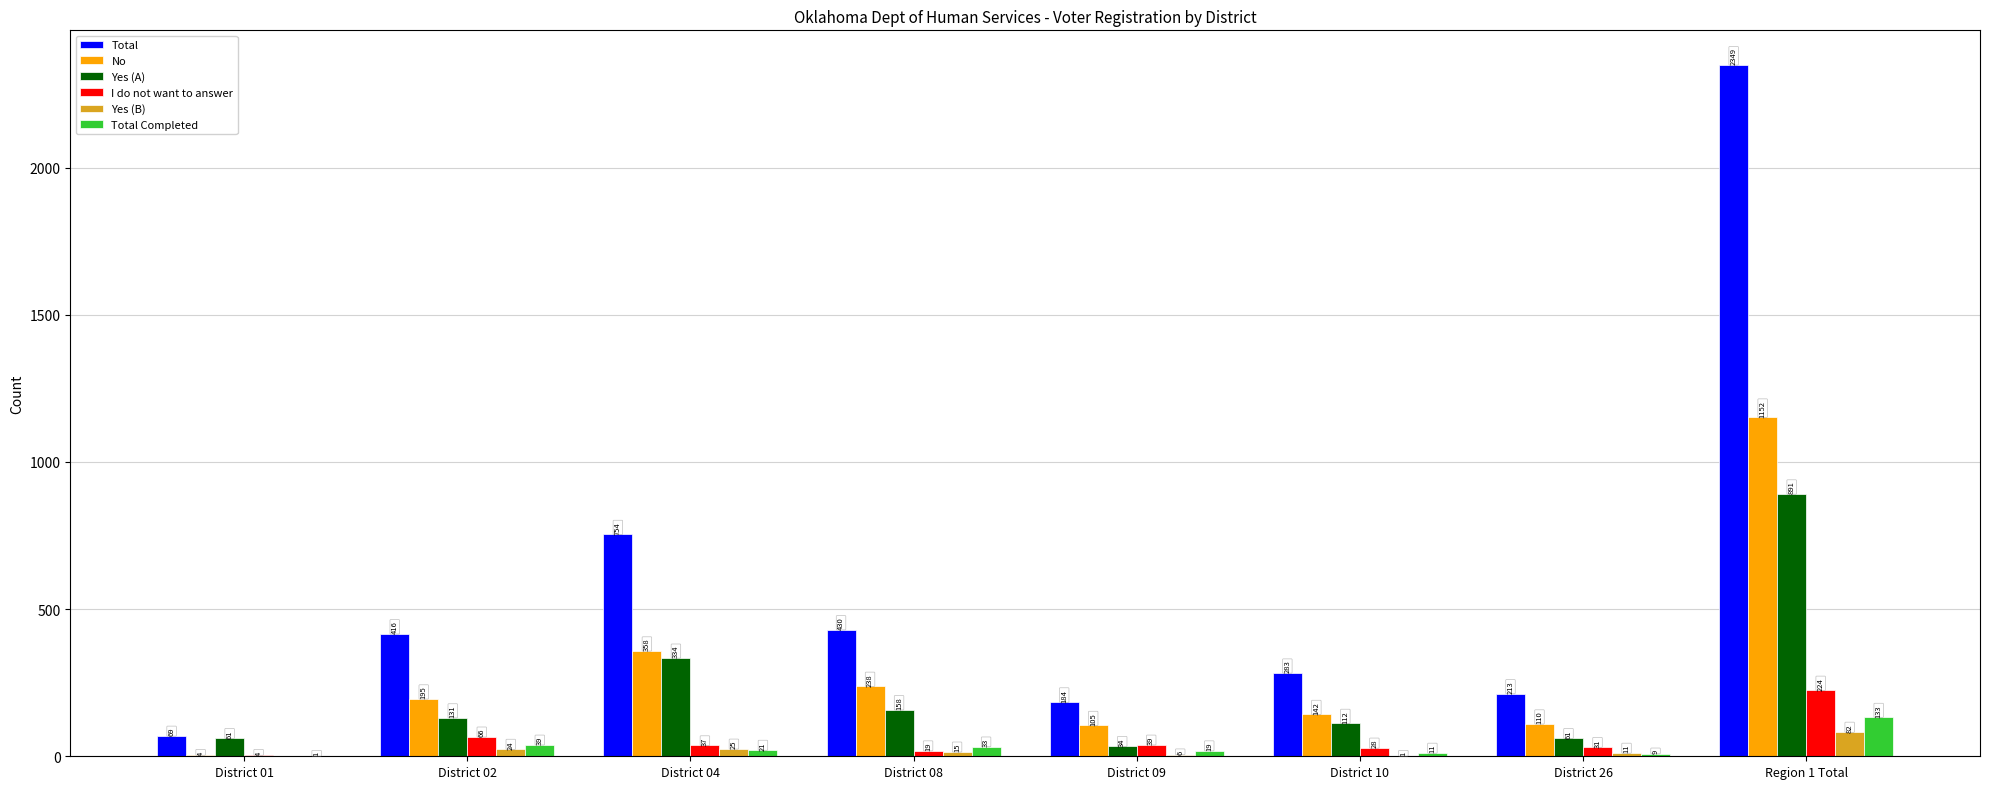

What is the total value across all series at Region 1 Total?

4831